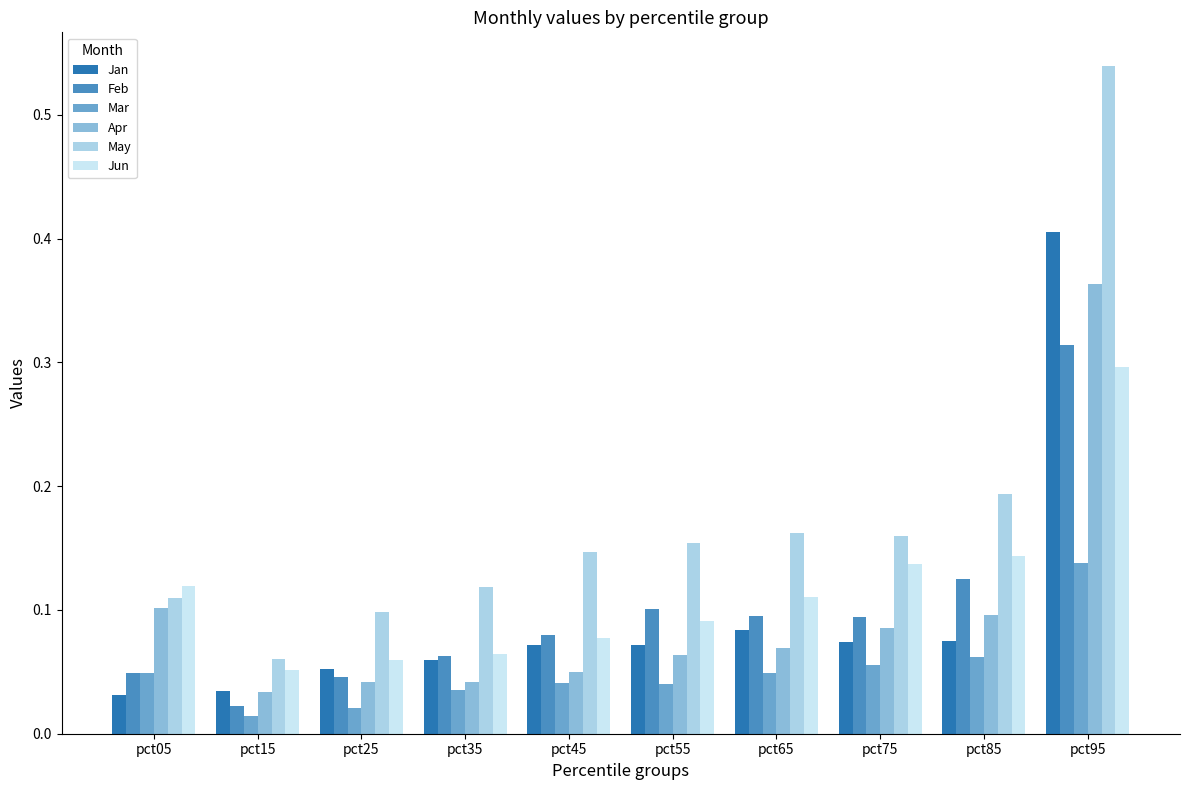

The value of Jun at pct35 is 0.0. True or false?

False